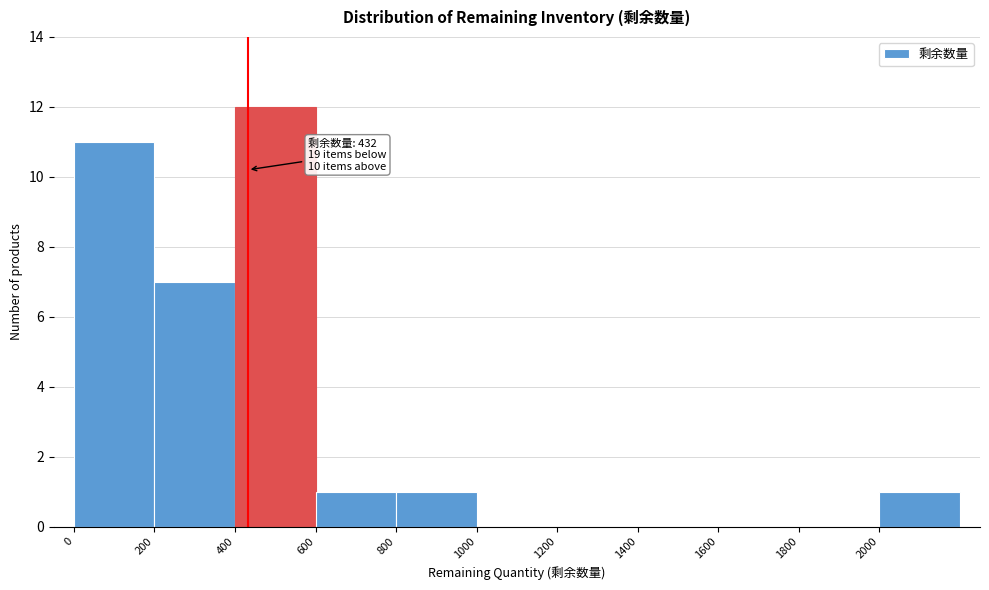

Over which range of the x-axis is the bar tallest?

400 to 600